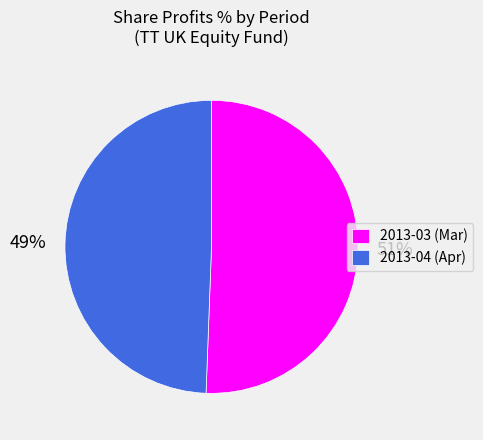

How many slices are in this pie chart?

2